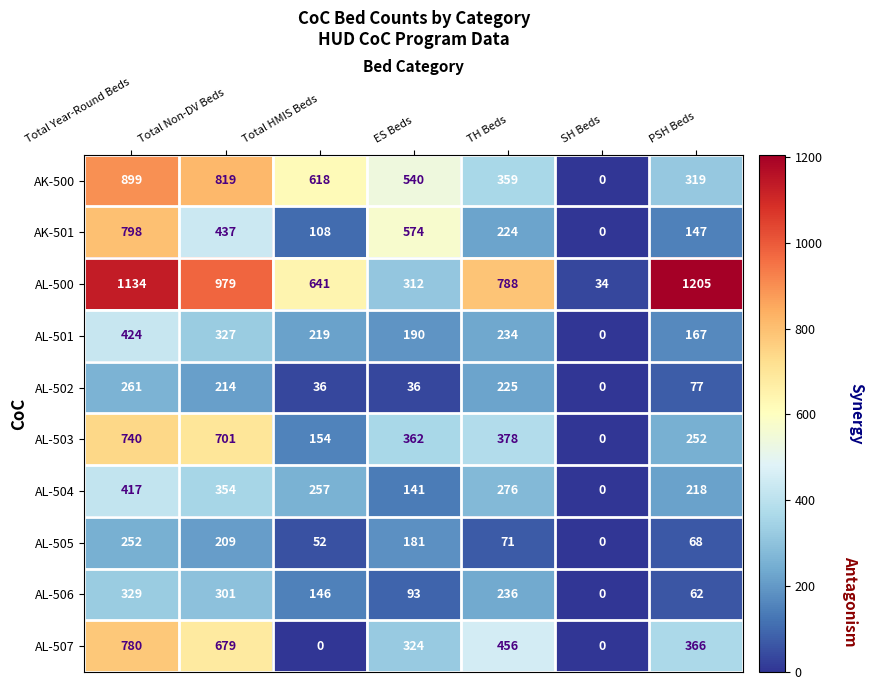

Which category has the highest value across all series?

PSH Beds